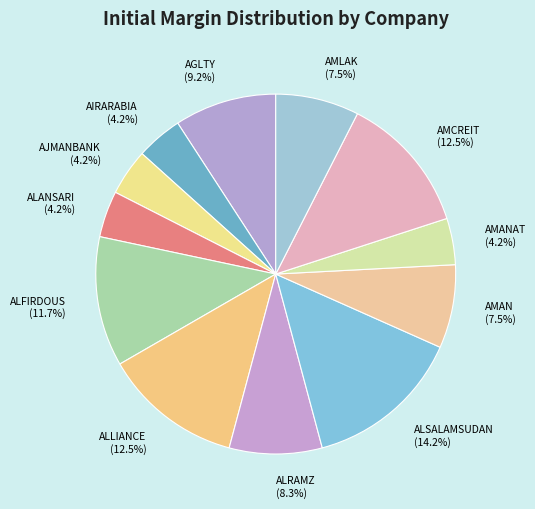

How many segments does this pie chart have?

12